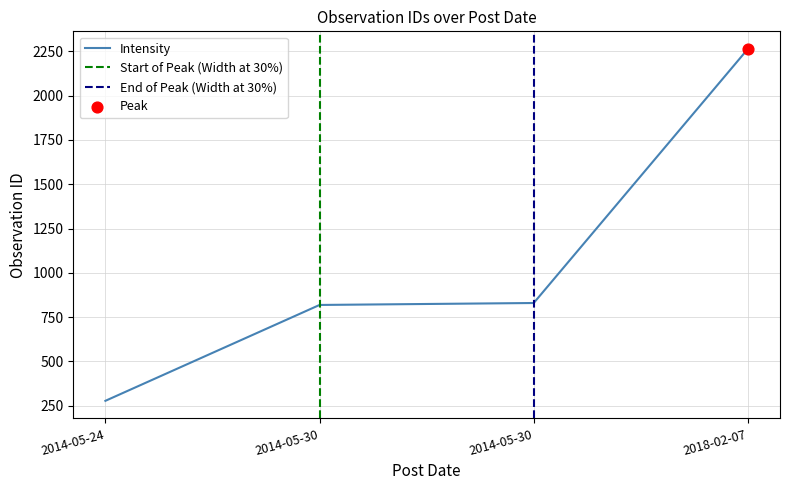

What is the ratio of the value at 2014-05-30 to the value at 2014-05-24?

3.0